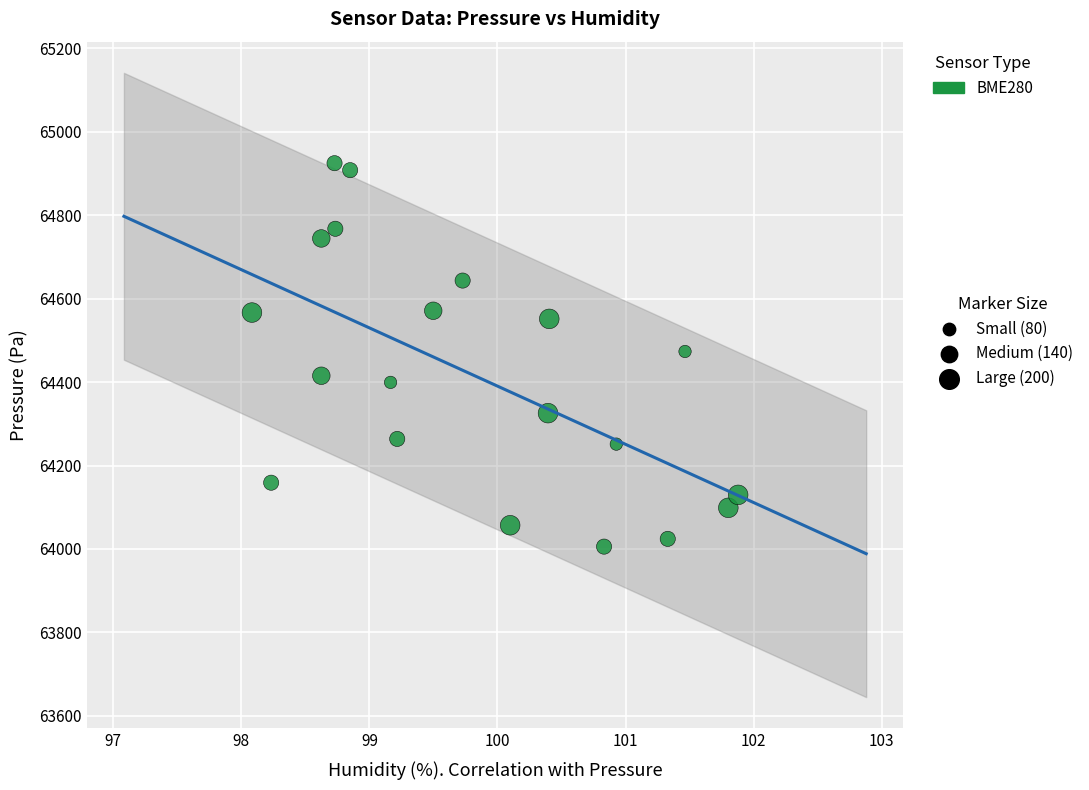

What is the range of Y values (max minus min)?

919.2